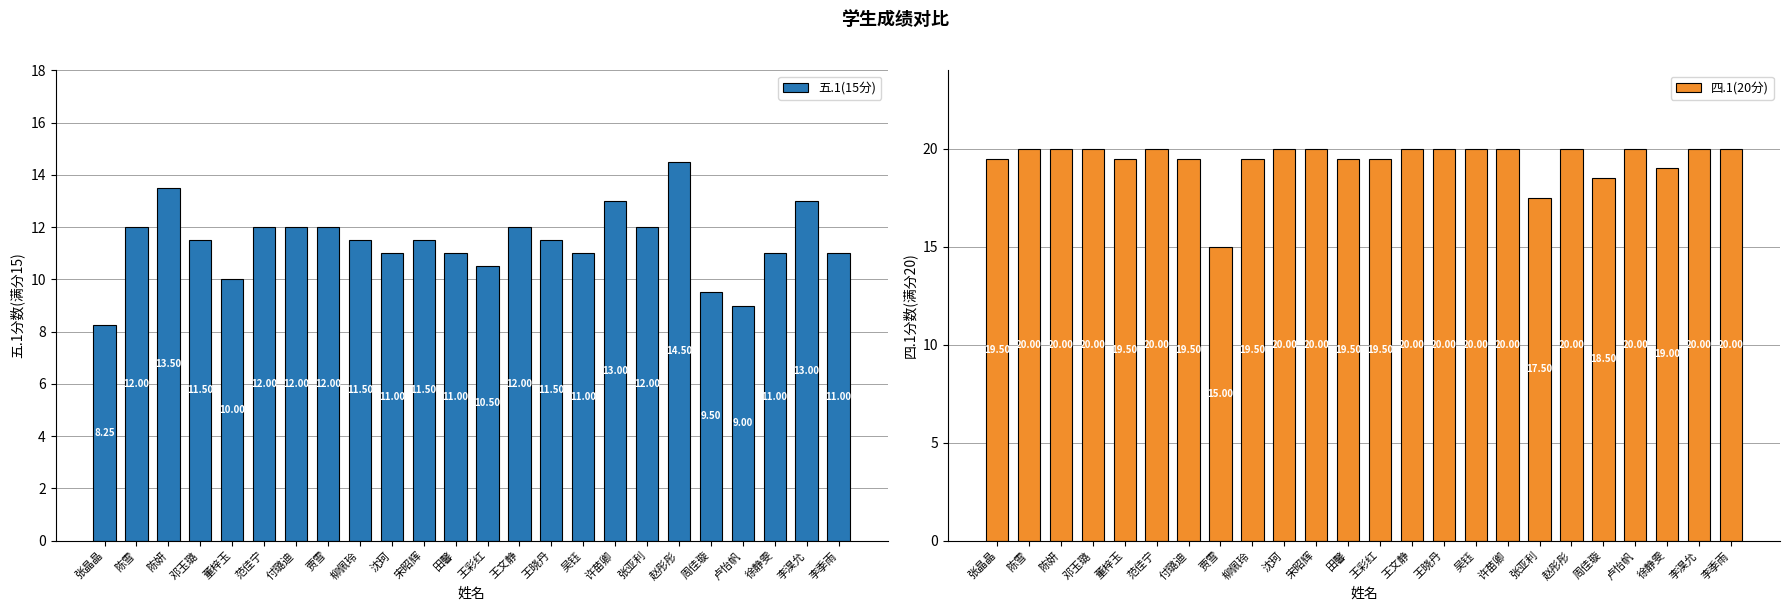

What is the difference between the second highest and second lowest values in the 四.1(20分) series?

2.5